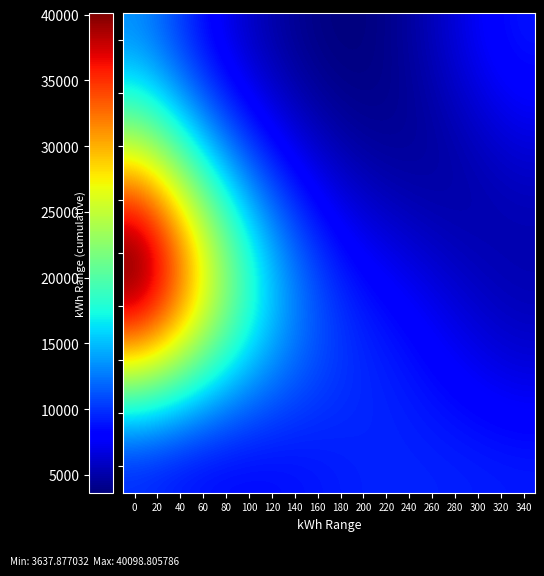

Rank the series at 20 from lowest to highest value.

0, 1600, 200, 1400, 1200, 400, 1000, 600, 800